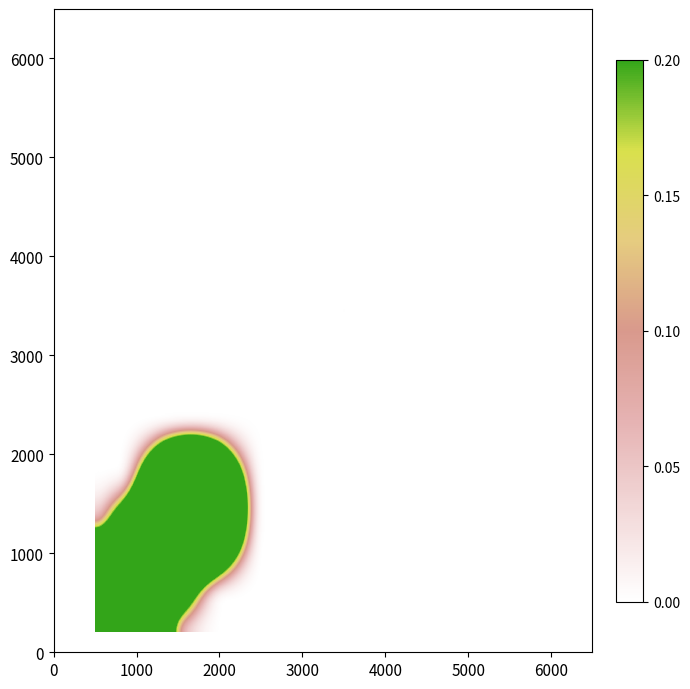

Count the number of data series in this chart.

12